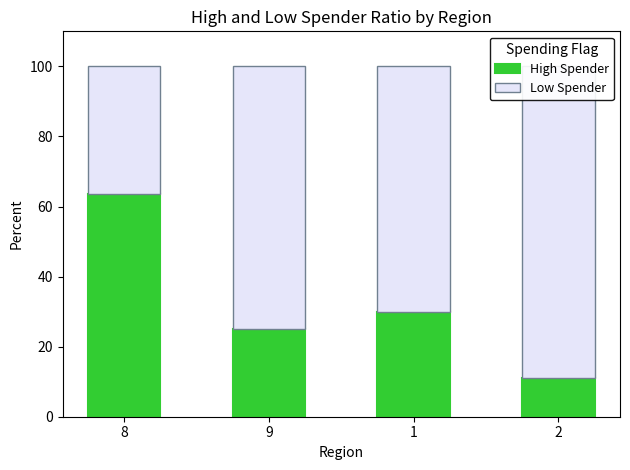

Which series has the widest spread of values?

High Spender